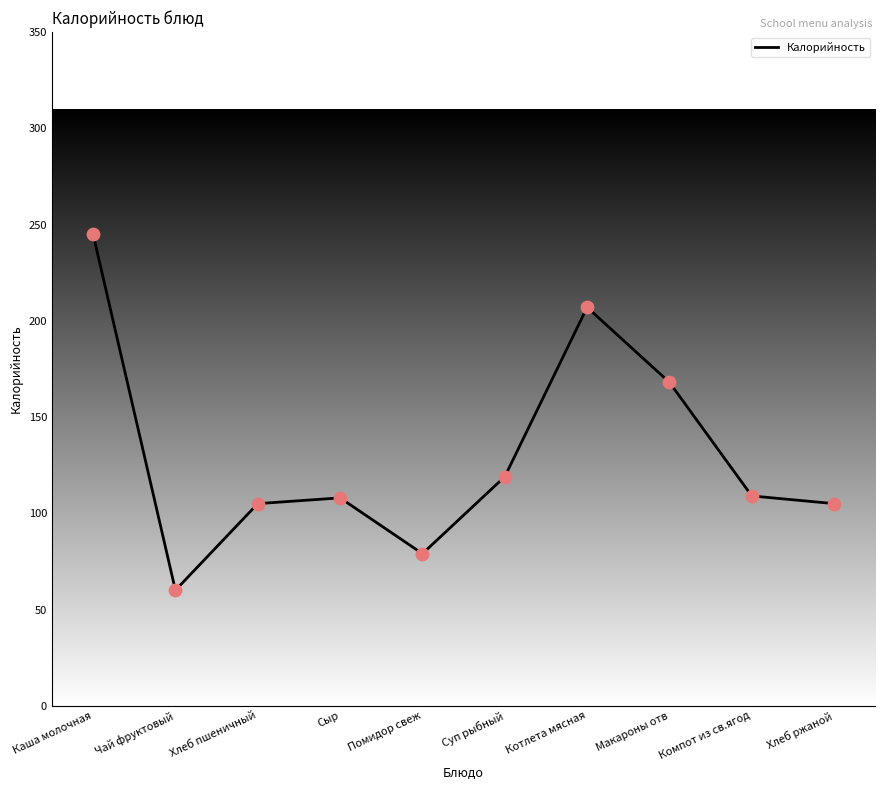

What is the ratio of the value at Котлета мясная to the value at Сыр?

1.9